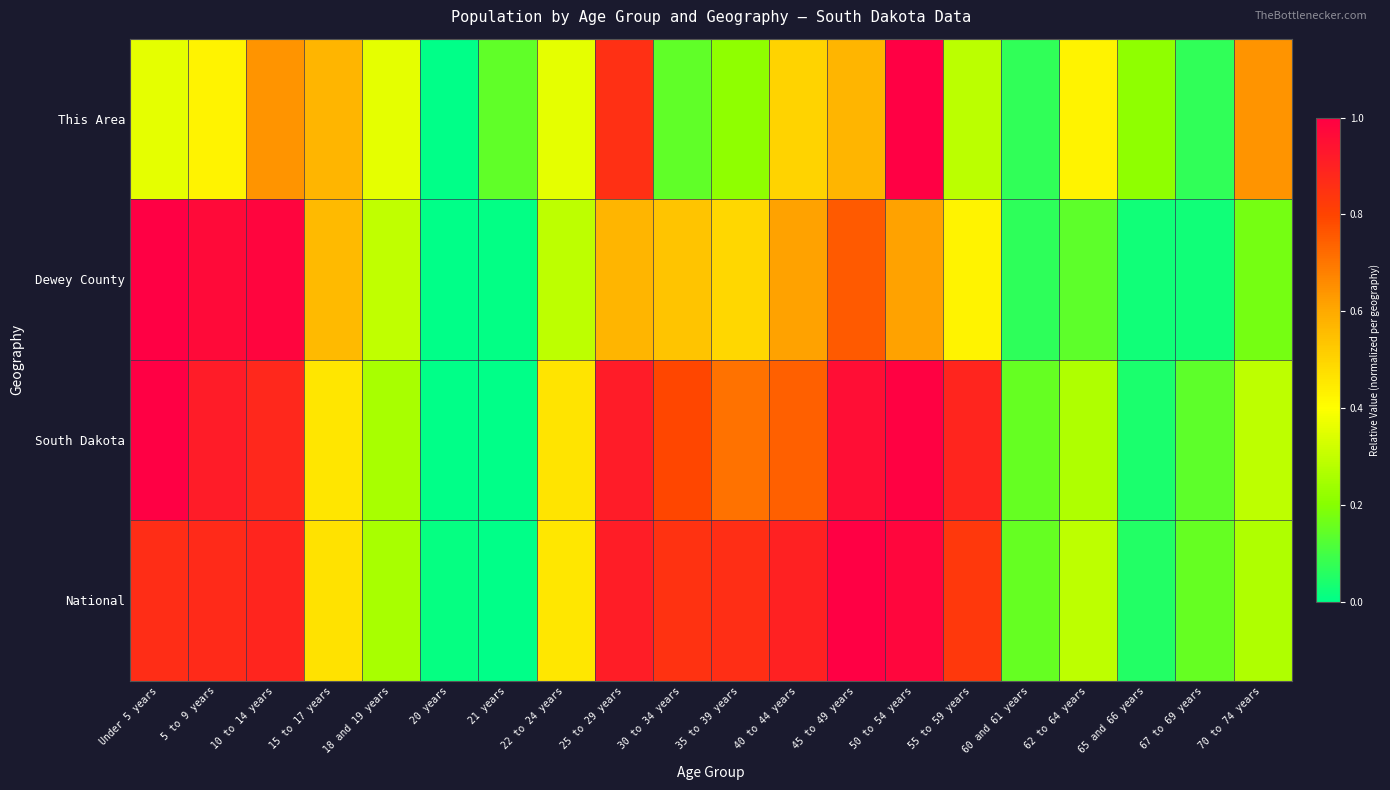

What is the greatest value displayed?

1.0